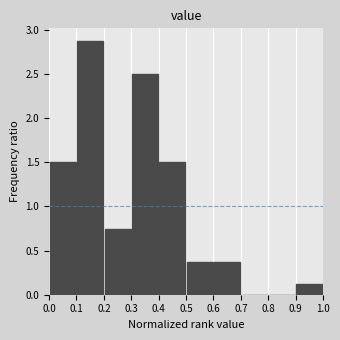

Reading left to right, list every bar in this chart as the range it spans on the x-axis followed by its height. The values are not printed on the chart, so give them approximately, as read against the axis.

0.0 to 0.1: 1.50
0.1 to 0.2: 2.90
0.2 to 0.3: 0.75
0.3 to 0.4: 2.50
0.4 to 0.5: 1.50
0.5 to 0.6: 0.40
0.6 to 0.7: 0.40
0.7 to 0.8: 0
0.8 to 0.9: 0
0.9 to 1.0: 0.15